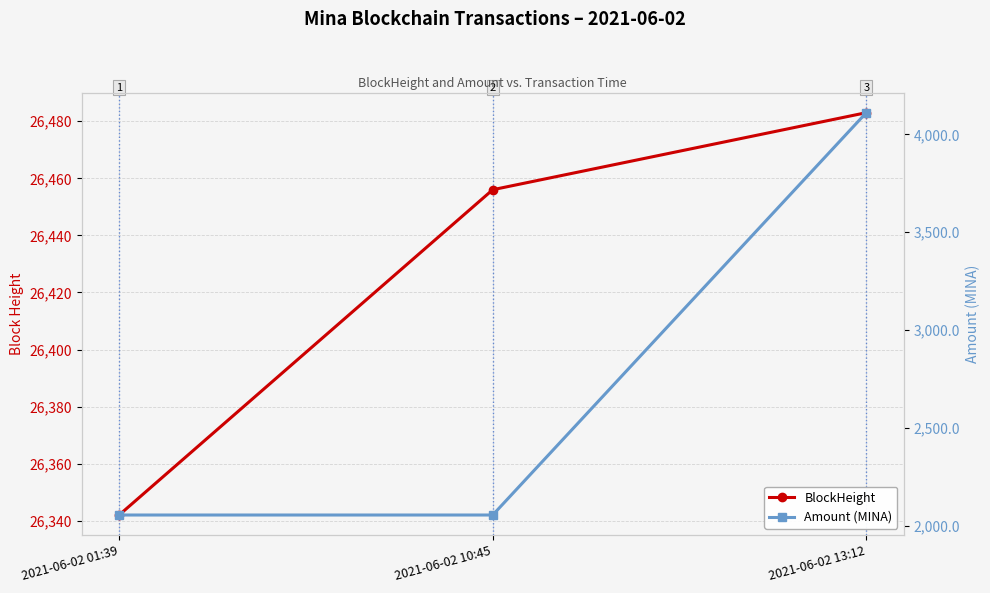

How many lines are shown in the chart?

2